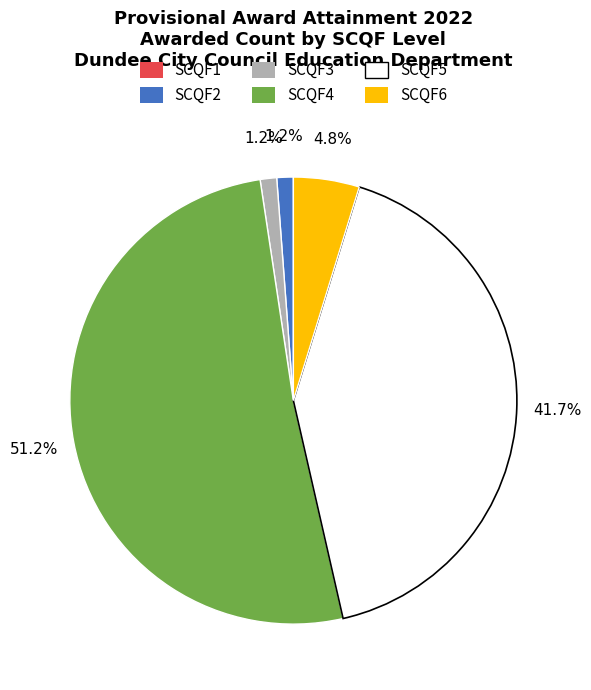

Does SCQF2 account for over 50% of the chart?

No